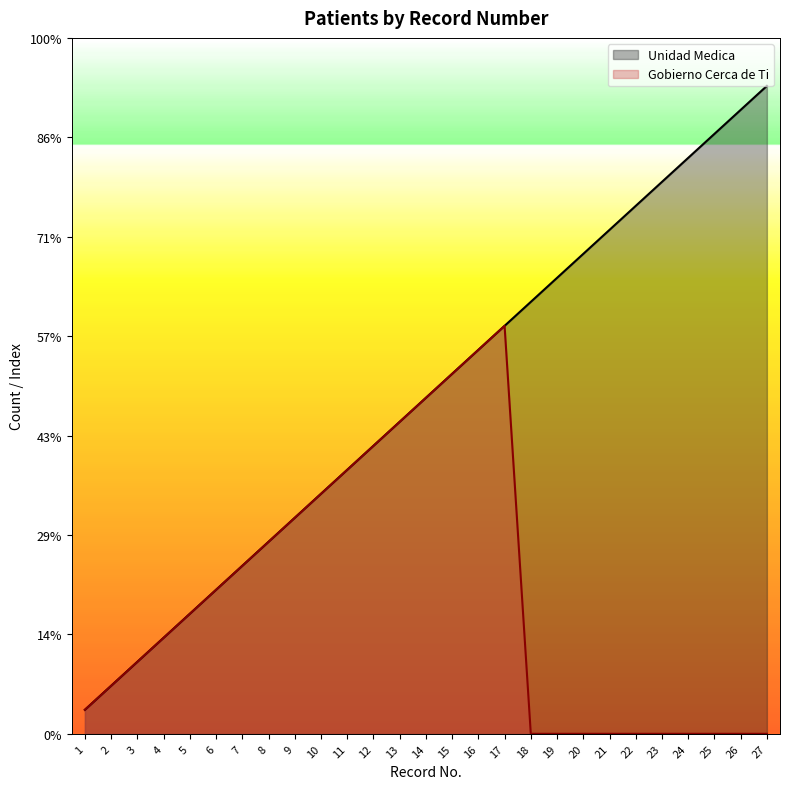

Is it true that Gobierno Cerca de Ti equals 17 at 17?

True